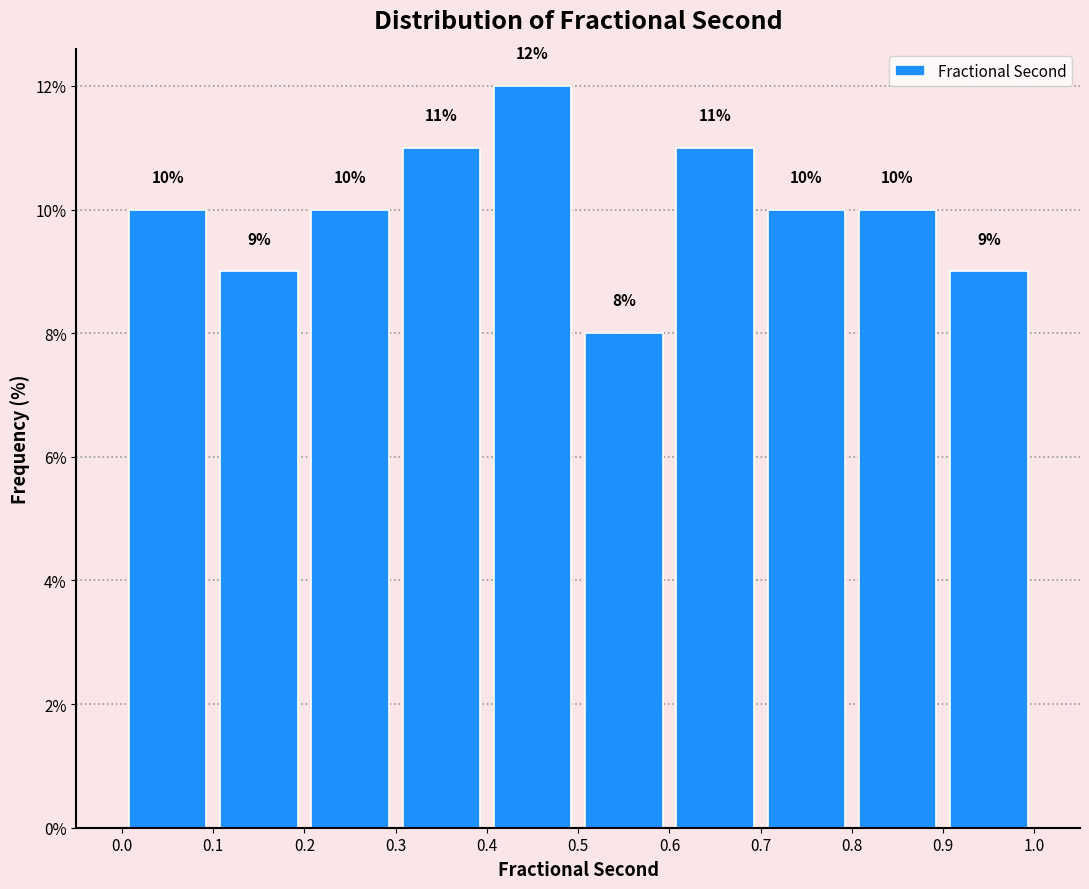

Which range on the x-axis has the tallest bar?

0.4 to 0.5